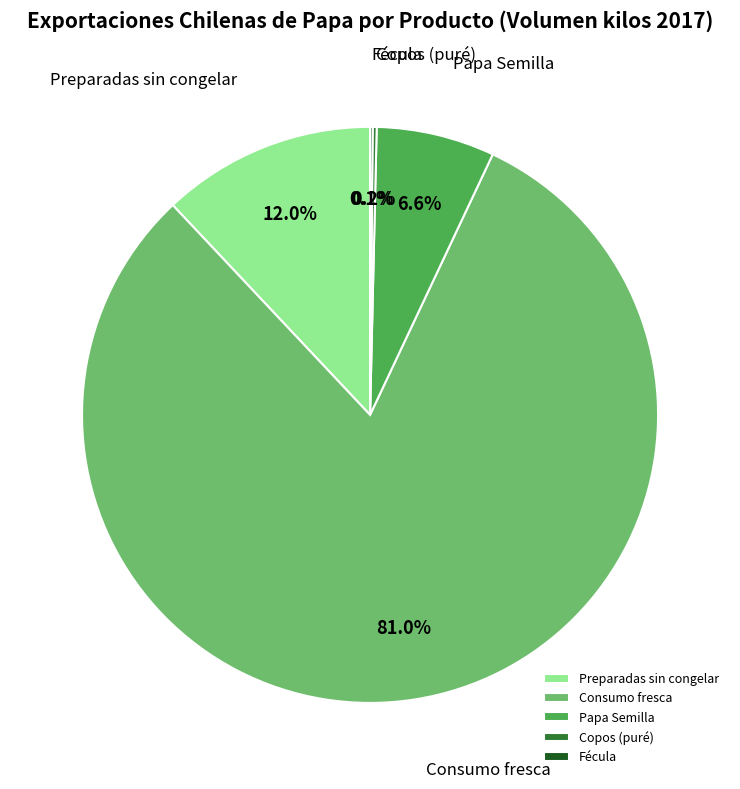

Do Consumo fresca and Preparadas sin congelar together represent more than half of the pie?

Yes